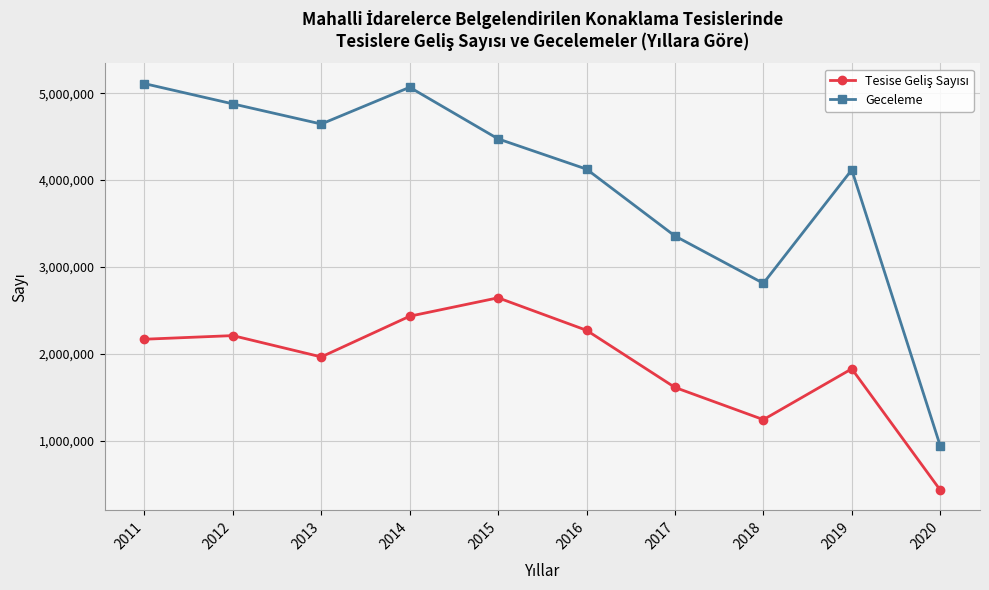

What is the difference between the Geceleme values at 2014 and 2019?

950695